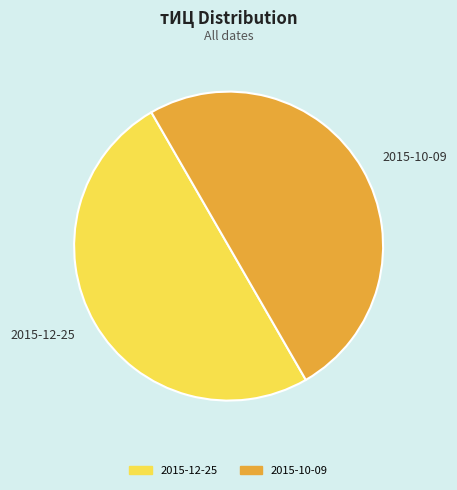

True or false: 2015-12-25 accounts for 41% of the total.

False